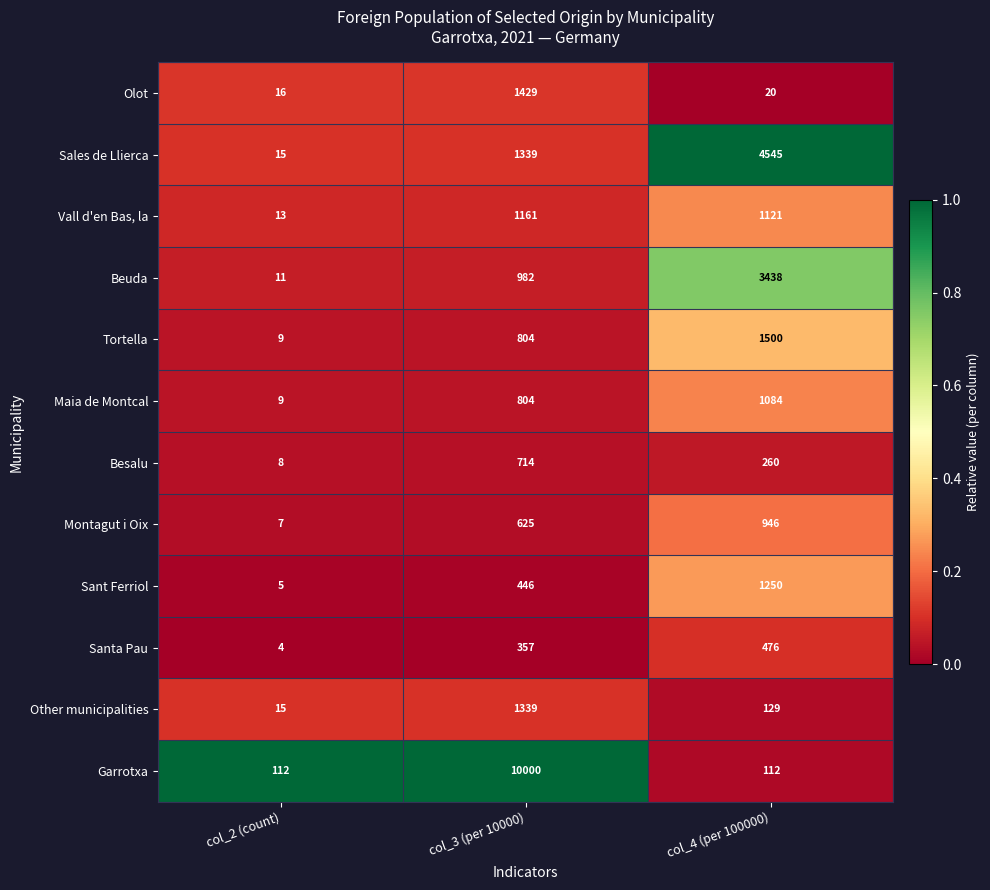

At which category is the sum across all series the highest?

col_3 (per 10000)